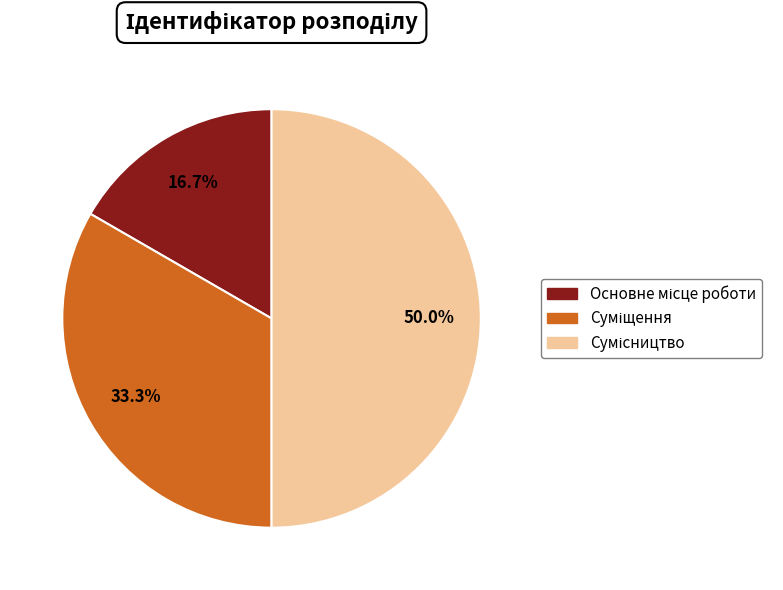

The Суміщення slice represents 44% of the pie. True or false?

False